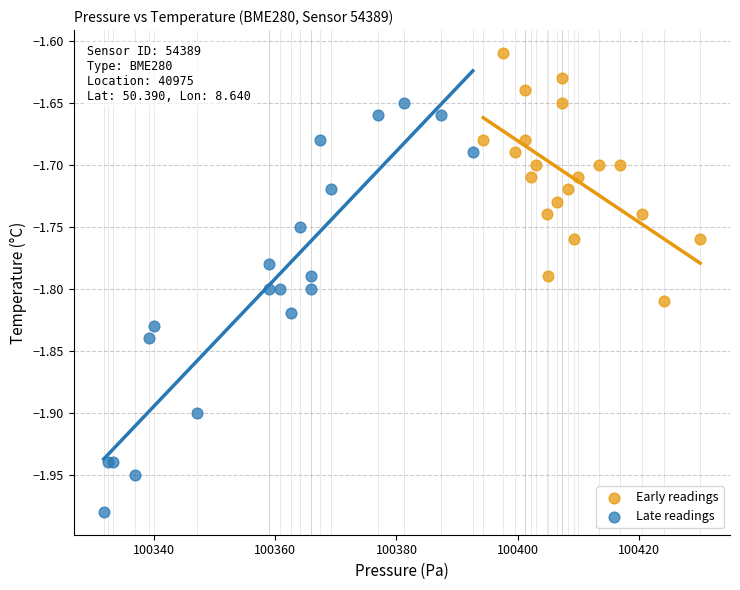

Which series contains the lowest Y value?

Late readings